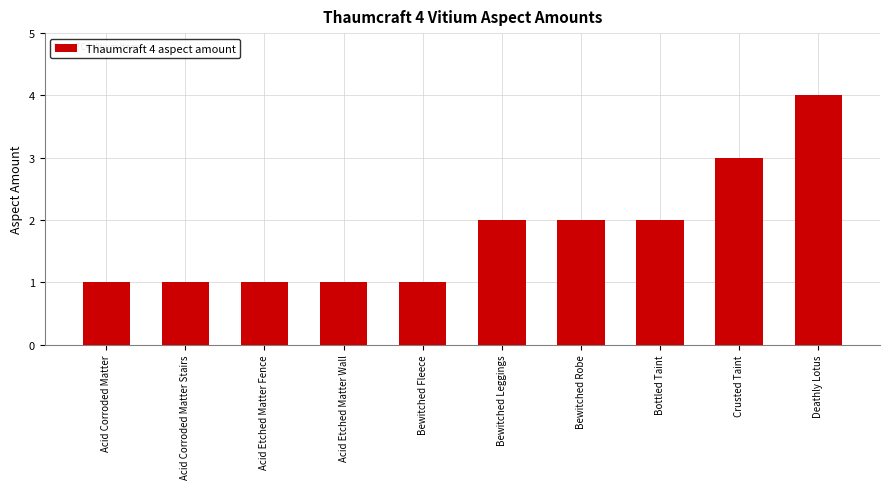

Between Acid Corroded Matter and Crusted Taint, which is larger?

Crusted Taint